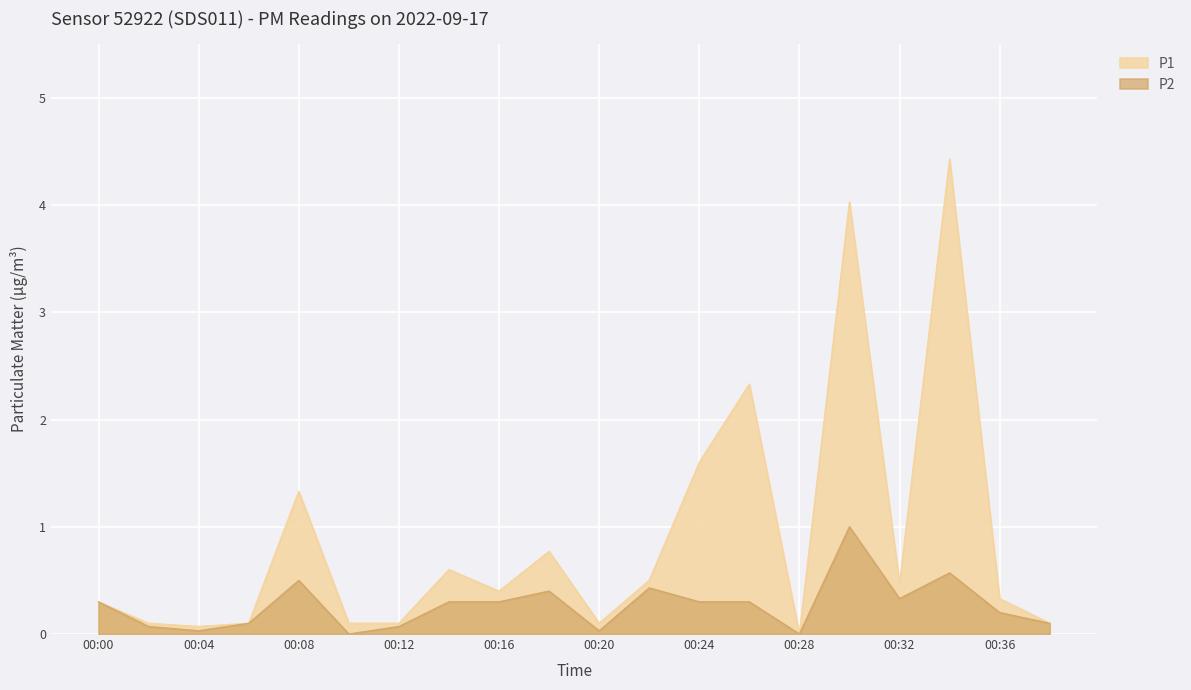

What is the difference between the maximum and minimum values in the P2 series?

1.0